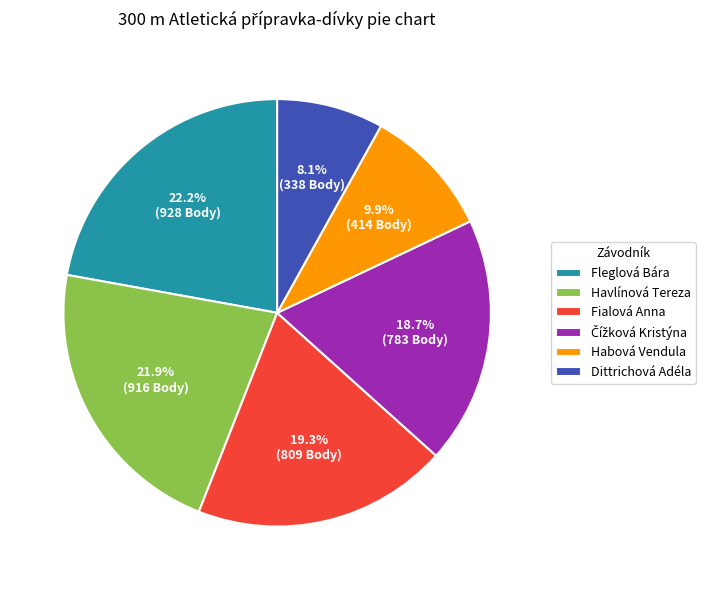

To the nearest percent, what is the combined percentage of Habová Vendula and Fleglová Bára?

32%